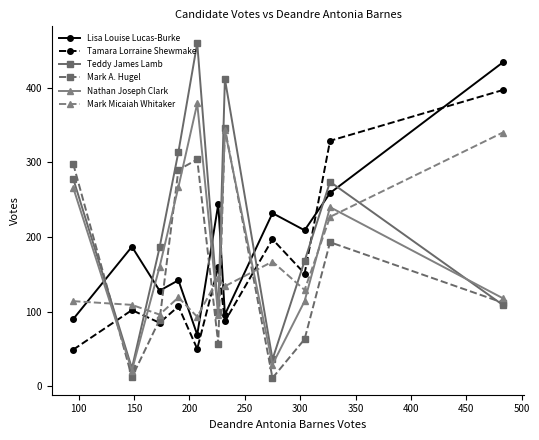

What is the lowest value of the Mark Micaiah Whitaker series?

93